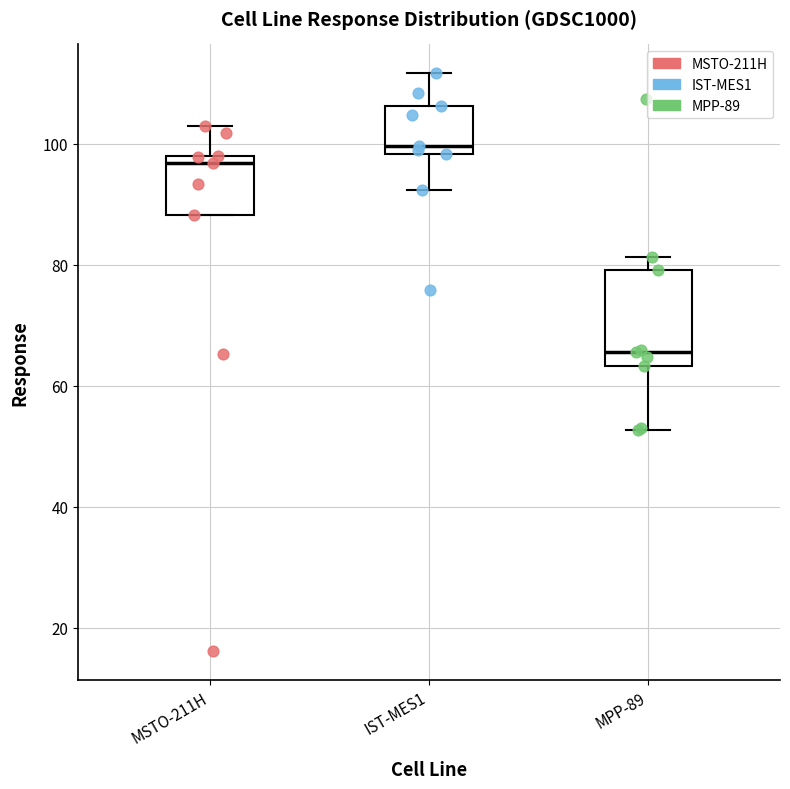

Which box has the highest median line?

IST-MES1